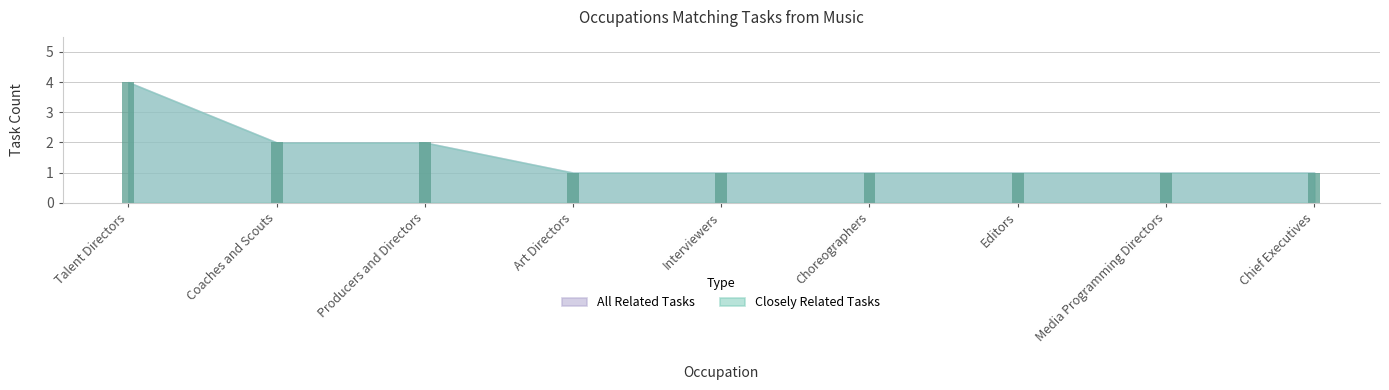

Which category has the highest value across all series?

Talent Directors